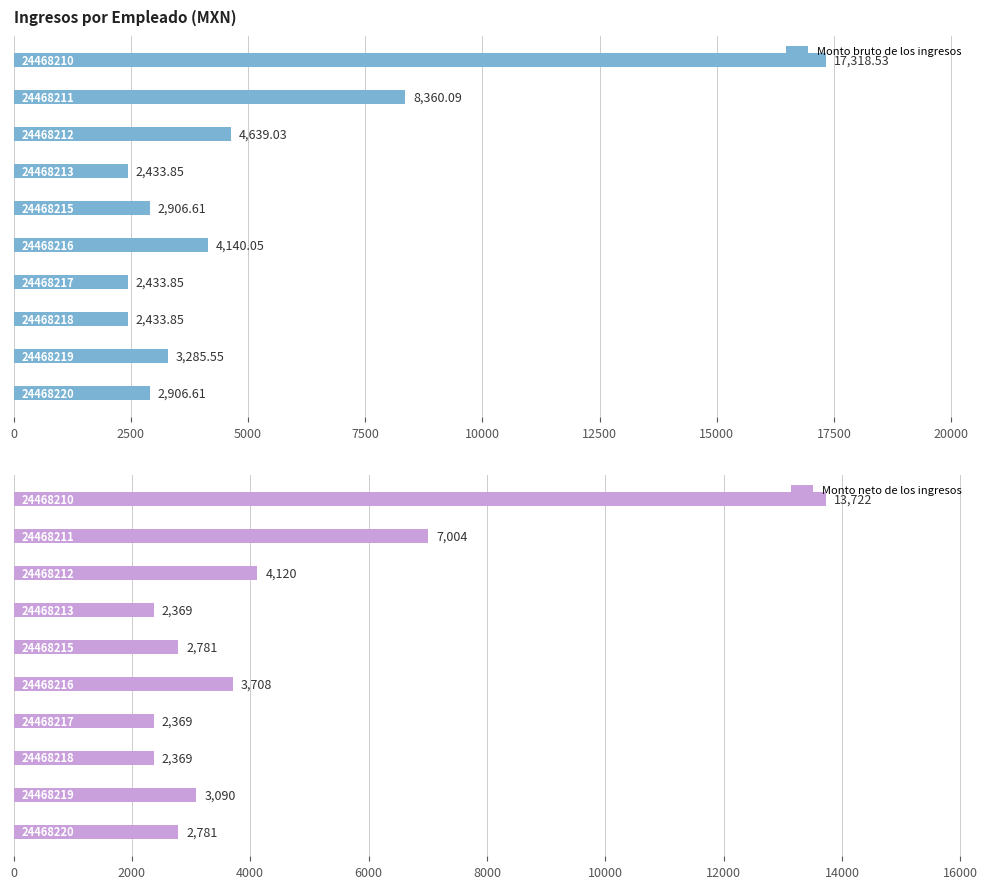

Which series has the largest range (max minus min)?

Monto bruto de los ingresos